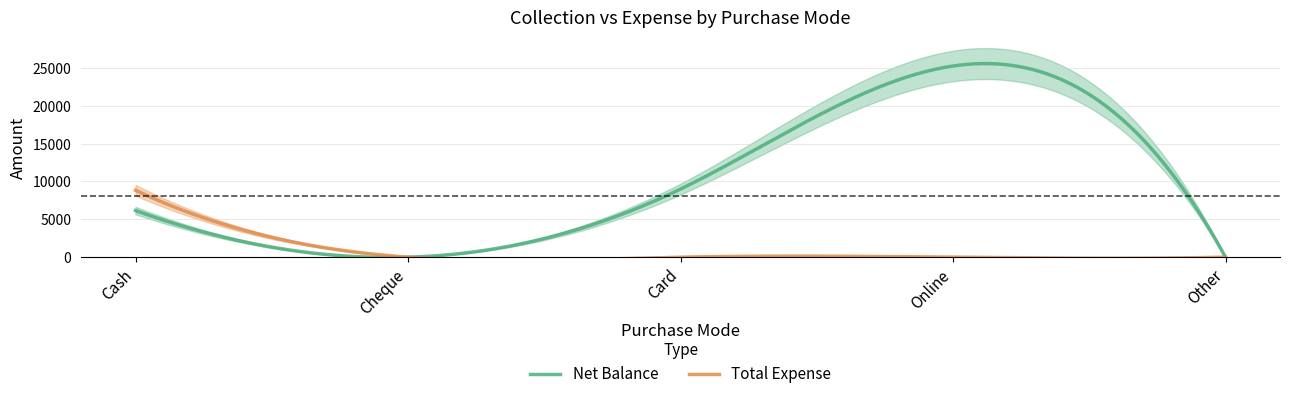

Which label corresponds to the largest value in the chart?

Online